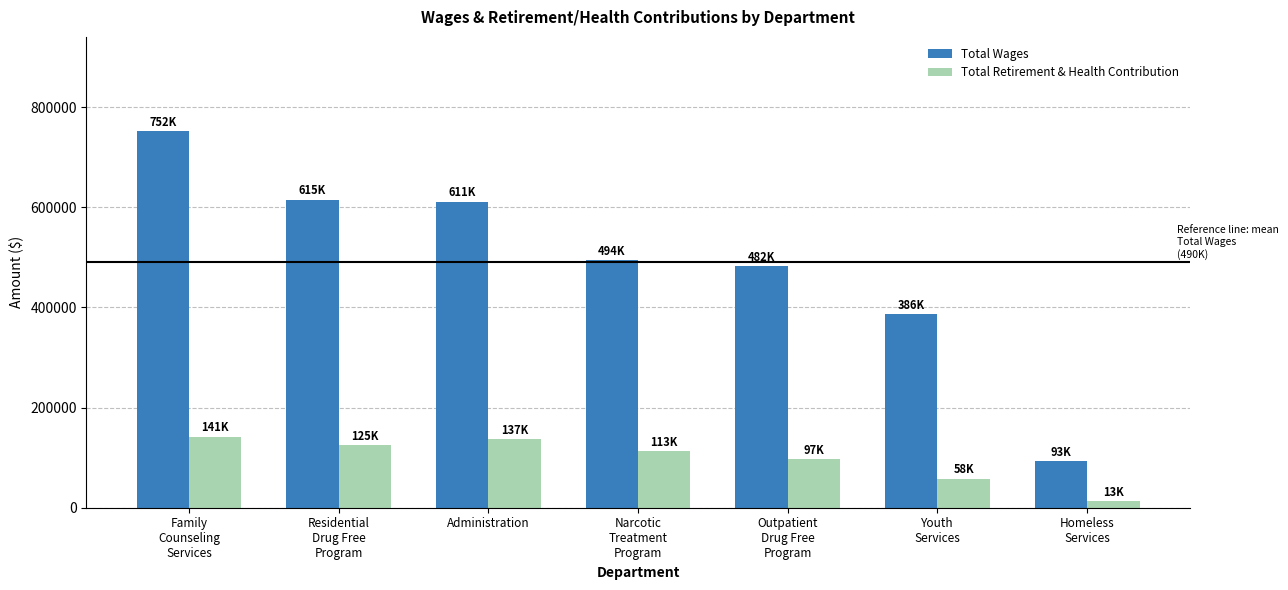

At which category is the sum across all series the highest?

Family
Counseling
Services